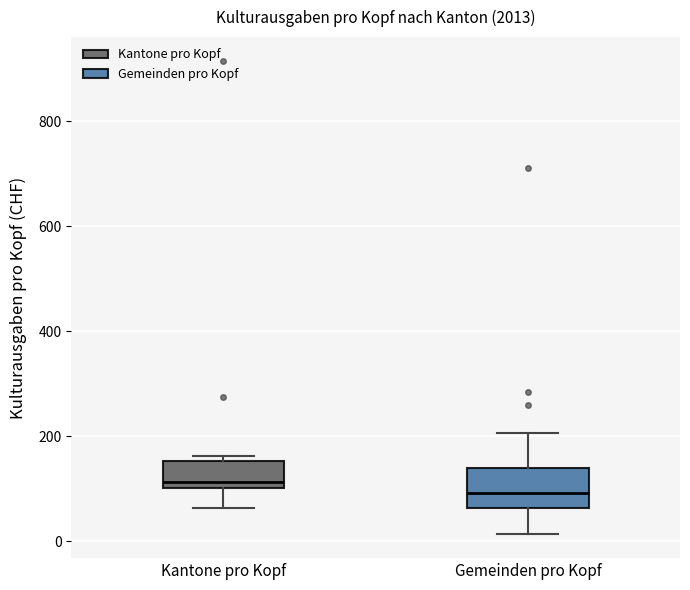

Where does the lower whisker of the box for Kantone pro Kopf end on the y-axis? The values are not printed on the chart, so give them approximately, as read against the axis.

60